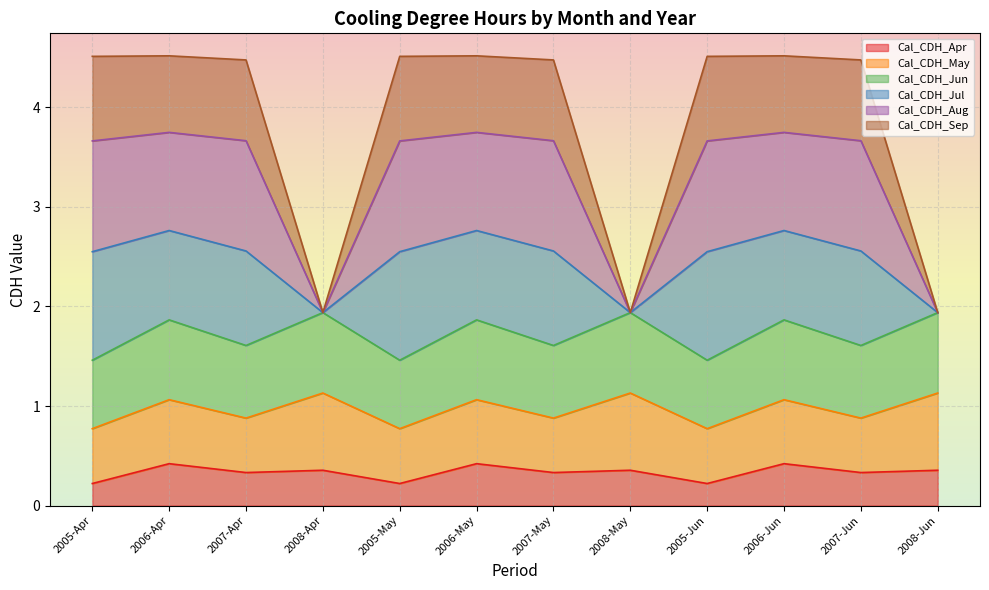

What is the total value across all series at 2006-Apr?

4.5